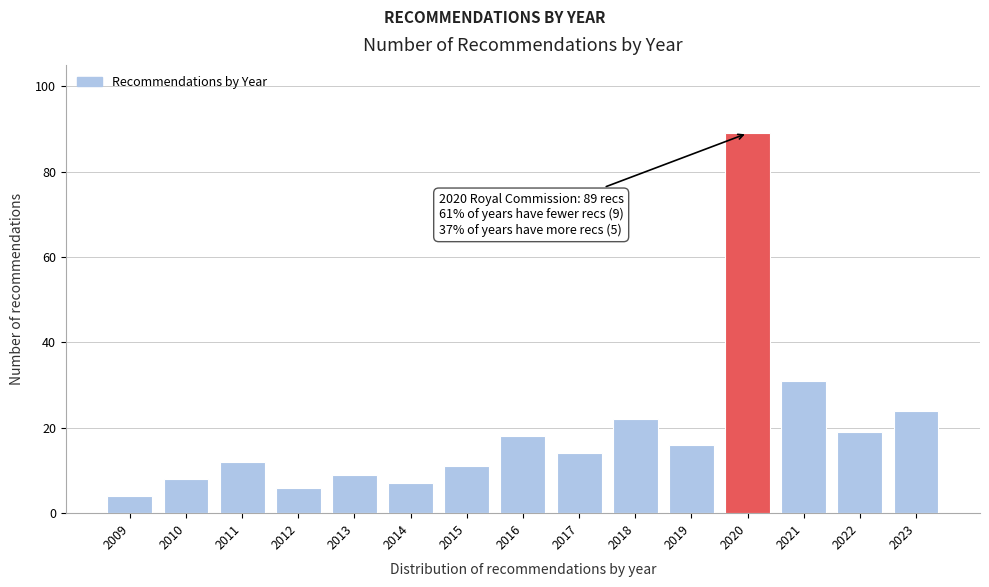

Reading left to right, transcribe all the data shown in this chart.

4	8	12	6	9	7	11	18	14	22	16	89	31	19	24